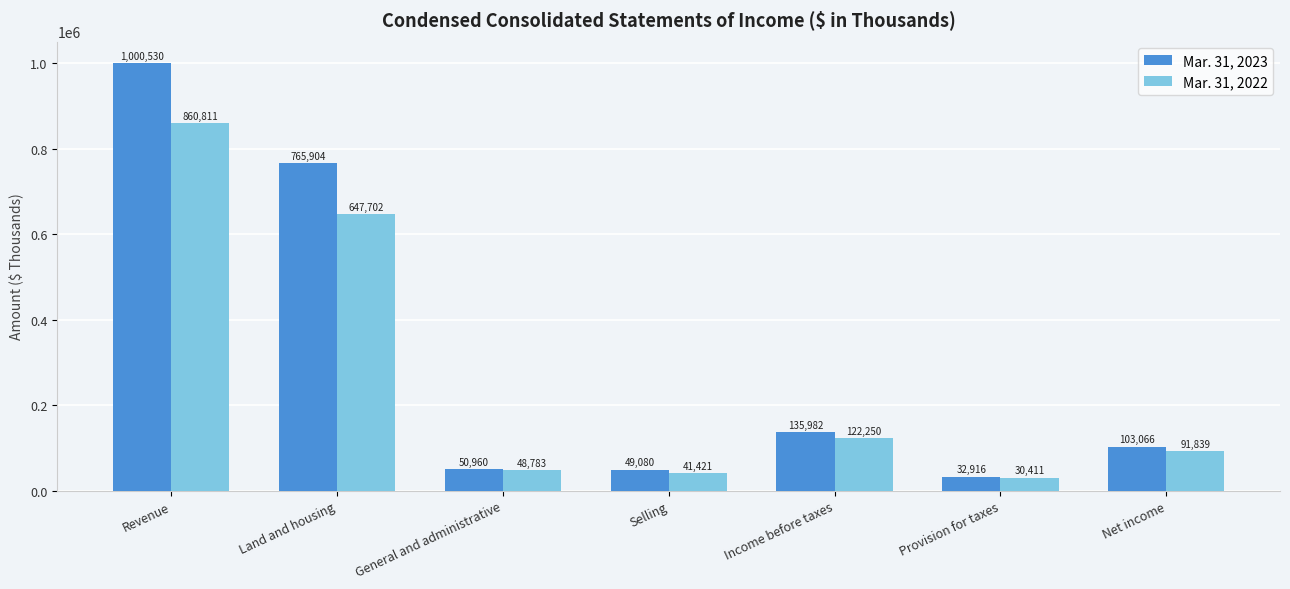

Which series has the largest range (max minus min)?

Mar. 31, 2023